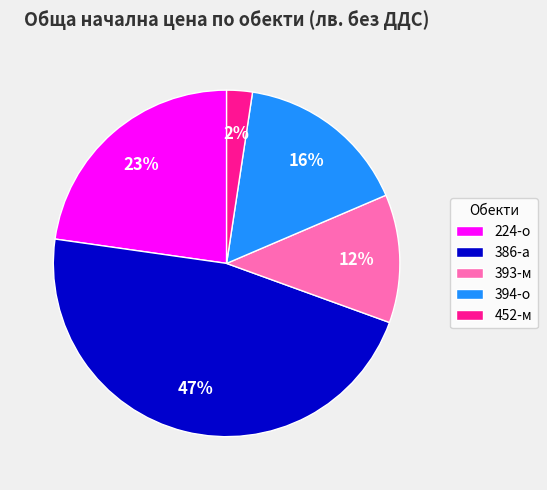

To the nearest percent, what is the difference between the 394-о and 386-а slice percentages?

31%